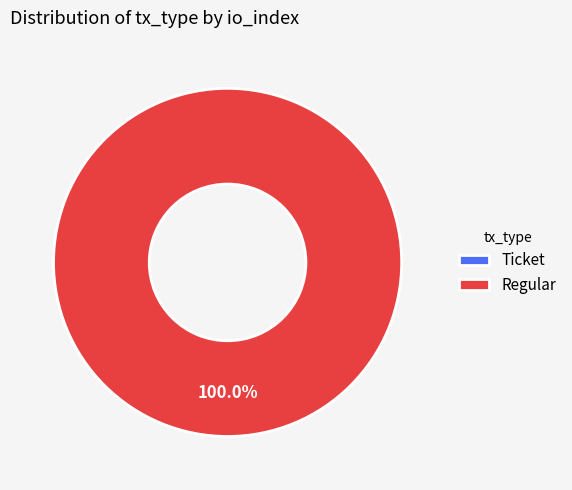

Is Ticket the majority of the pie?

No